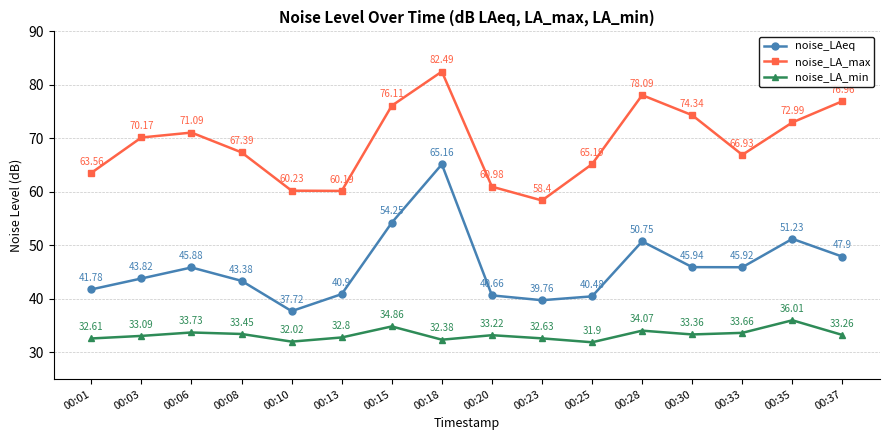

What is the difference between the maximum and minimum values in the noise_LAeq series?

27.4